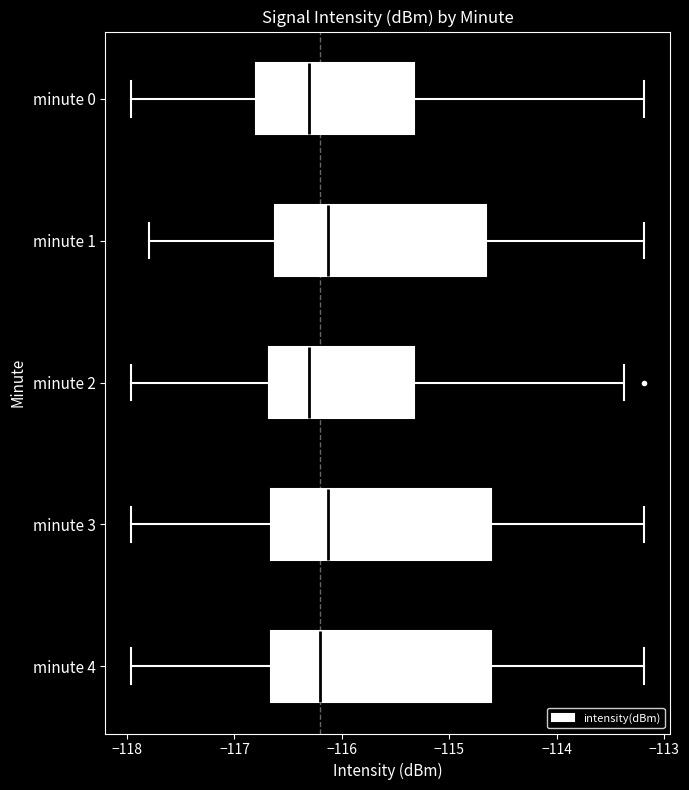

Reading bottom to top, transcribe this box plot: for each box, give where its median line is, the range the box spans, and where its two whiskers end, as read against the x-axis. The values are not printed on the chart, so give them approximately, as read against the axis.

minute 4: median -116.2, box -116.7 to -114.6, whiskers -118.0 to -113.2
minute 3: median -116.1, box -116.7 to -114.6, whiskers -118.0 to -113.2
minute 2: median -116.3, box -116.7 to -115.3, whiskers -118.0 to -113.4
minute 1: median -116.1, box -116.6 to -114.7, whiskers -117.8 to -113.2
minute 0: median -116.3, box -116.8 to -115.3, whiskers -118.0 to -113.2